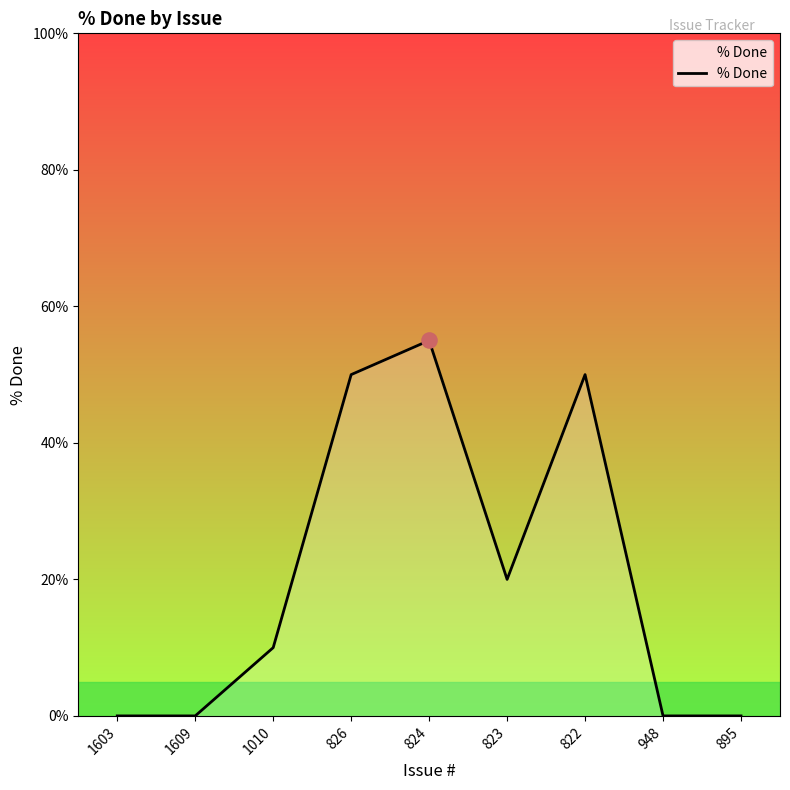

What is the change in value from 1609 to 824?

+55